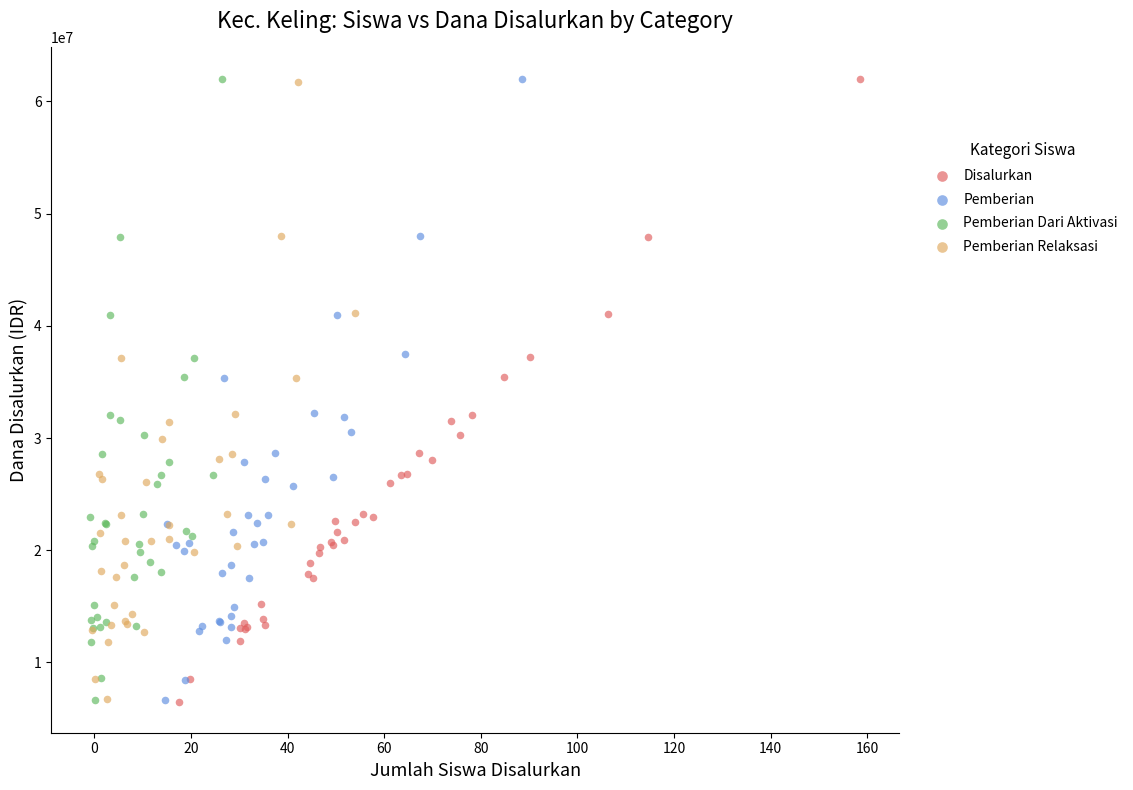

What are all the series names shown in the legend?

Disalurkan, Pemberian, Pemberian Dari Aktivasi, Pemberian Relaksasi